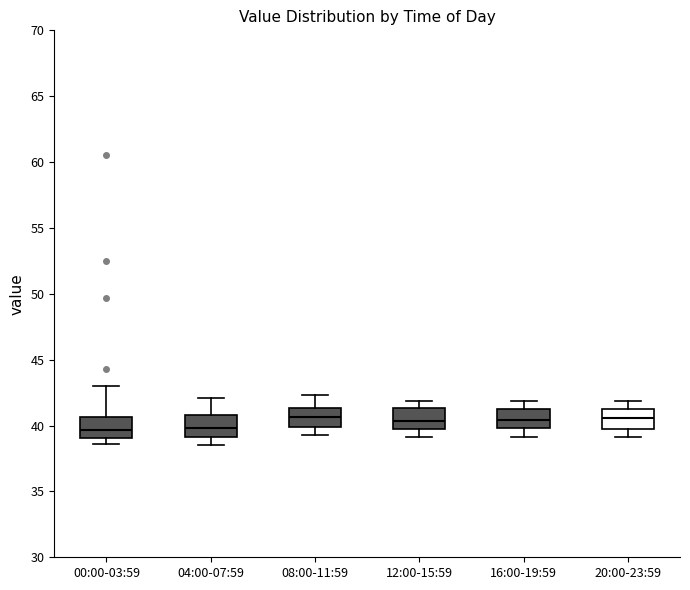

Where is the upper edge of the box for 12:00-15:59 on the y-axis? The values are not printed on the chart, so give them approximately, as read against the axis.

41.5